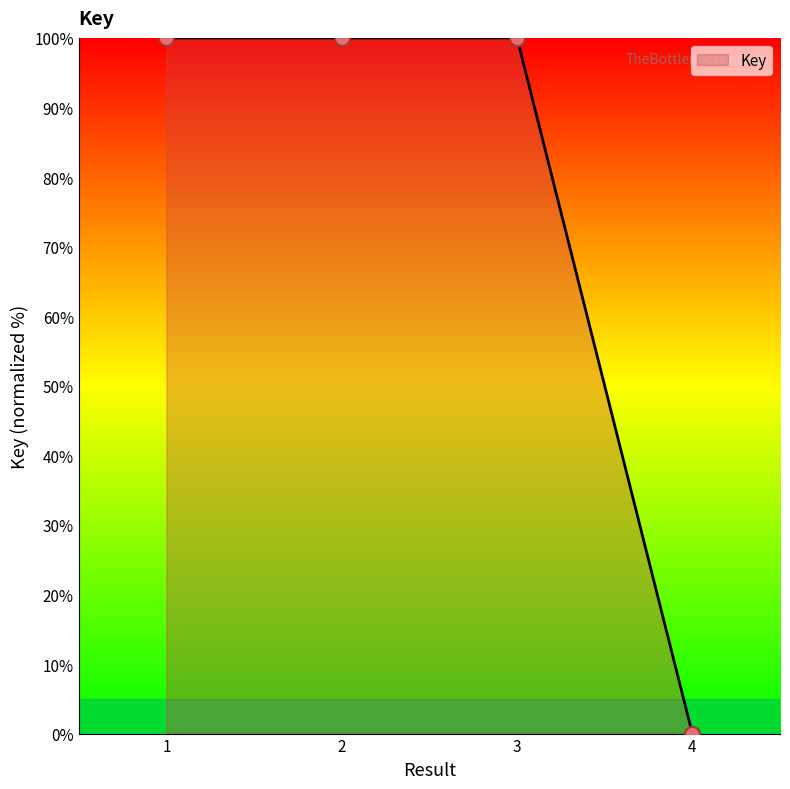

What is the change in value from 2 to 4?

-100.0